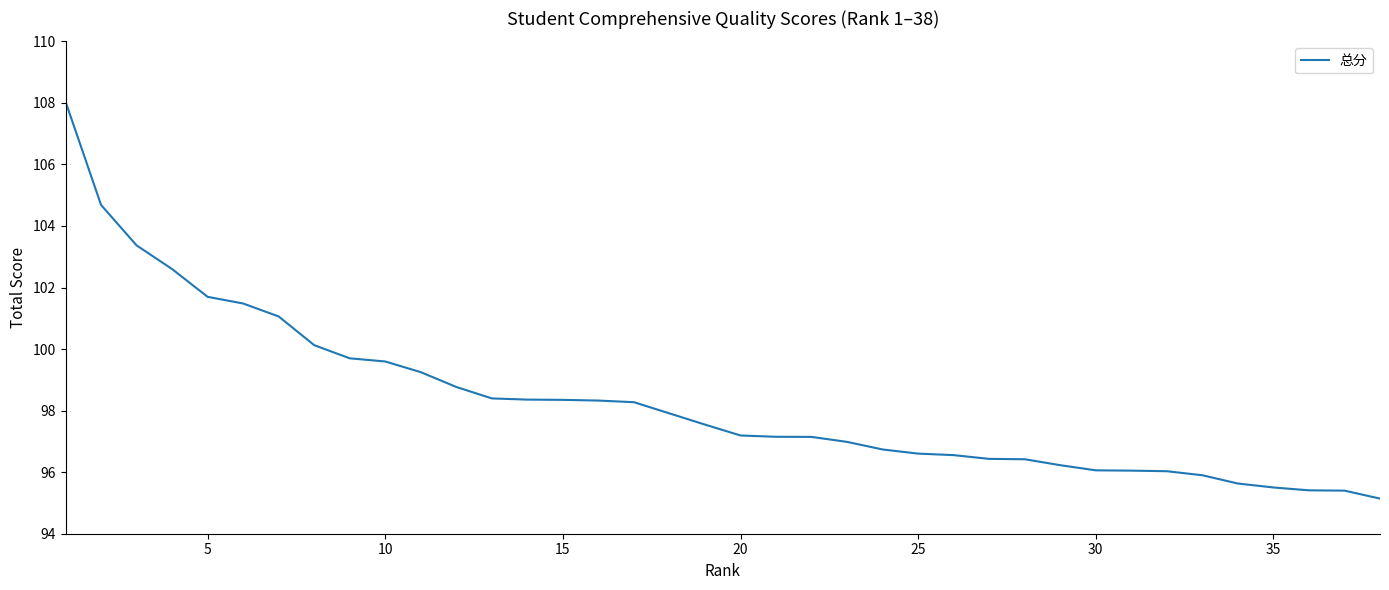

What is the difference between the maximum and minimum values?

12.9